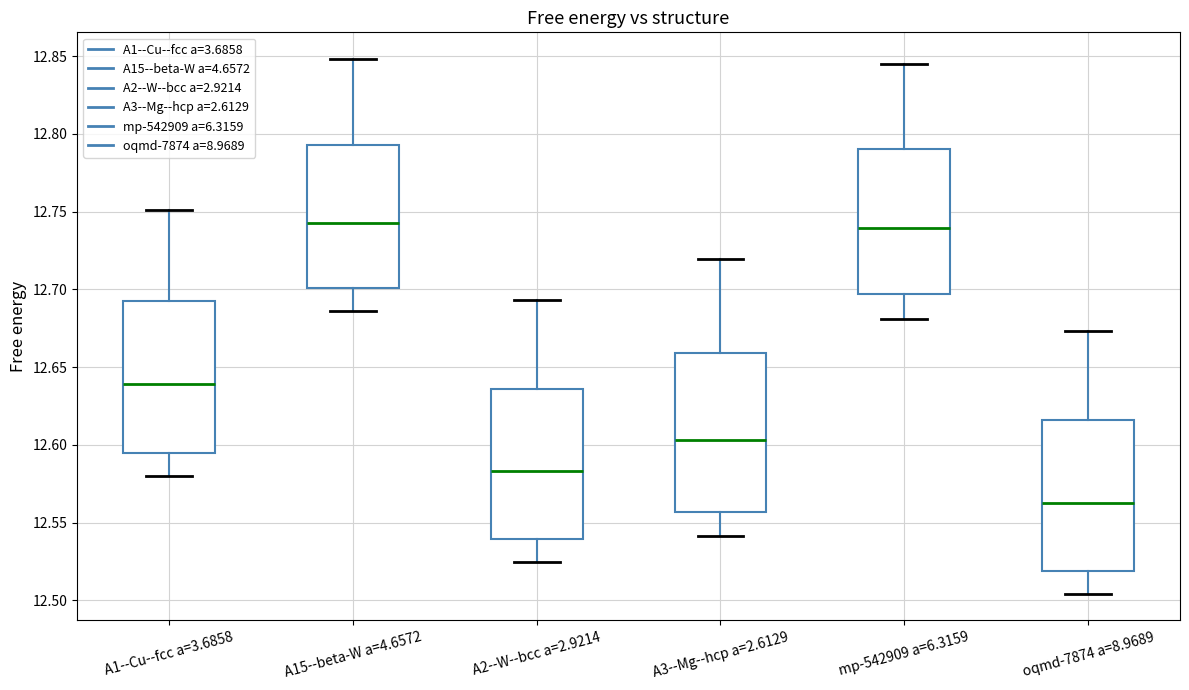

Reading left to right, transcribe this box plot: for each box, give where its median line is, the range the box spans, and where its two whiskers end, as read against the y-axis. The values are not printed on the chart, so give them approximately, as read against the axis.

A1--Cu--fcc a=3.6858: median 12.640, box 12.595 to 12.695, whiskers 12.580 to 12.750
A15--beta-W a=4.6572: median 12.745, box 12.700 to 12.795, whiskers 12.685 to 12.850
A2--W--bcc a=2.9214: median 12.585, box 12.540 to 12.635, whiskers 12.525 to 12.695
A3--Mg--hcp a=2.6129: median 12.605, box 12.555 to 12.660, whiskers 12.540 to 12.720
mp-542909 a=6.3159: median 12.740, box 12.695 to 12.790, whiskers 12.680 to 12.845
oqmd-7874 a=8.9689: median 12.565, box 12.520 to 12.615, whiskers 12.505 to 12.675